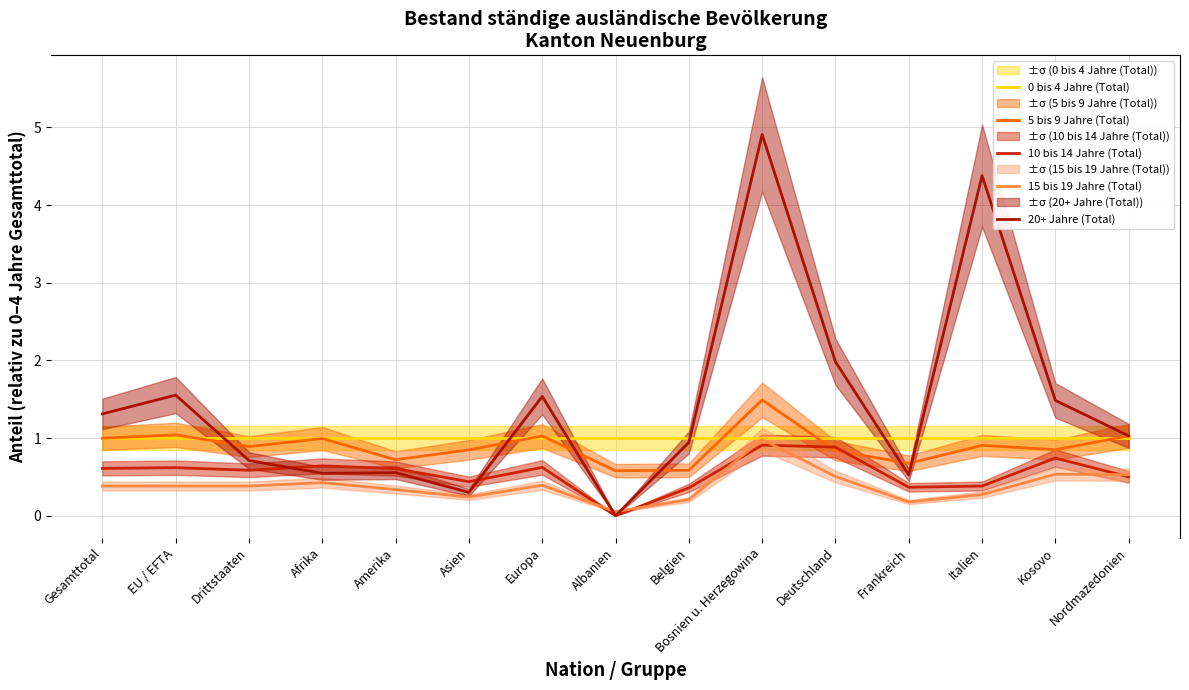

Where is the first local maximum for 10 bis 14 Jahre (Total)?

EU / EFTA